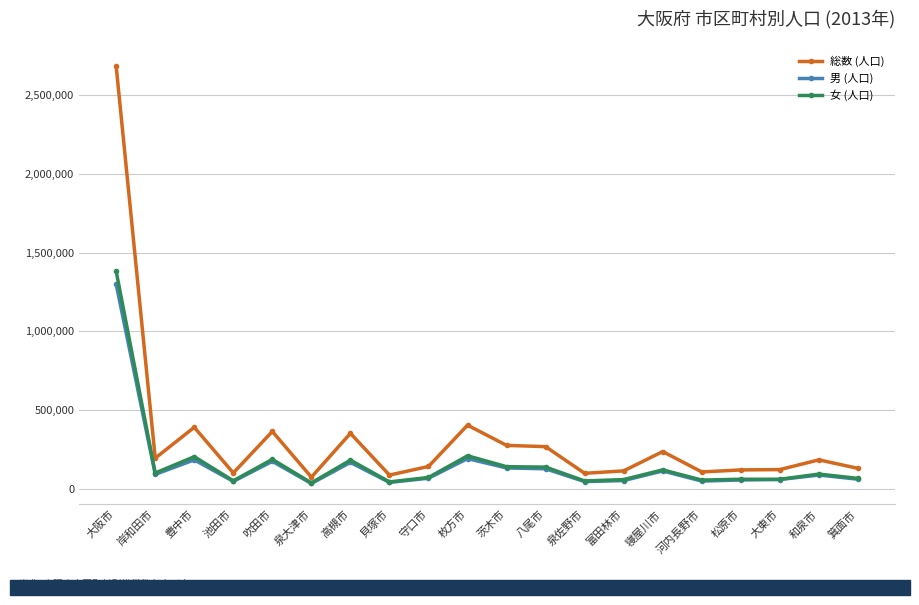

Which series has the widest spread of values?

総数 (人口)